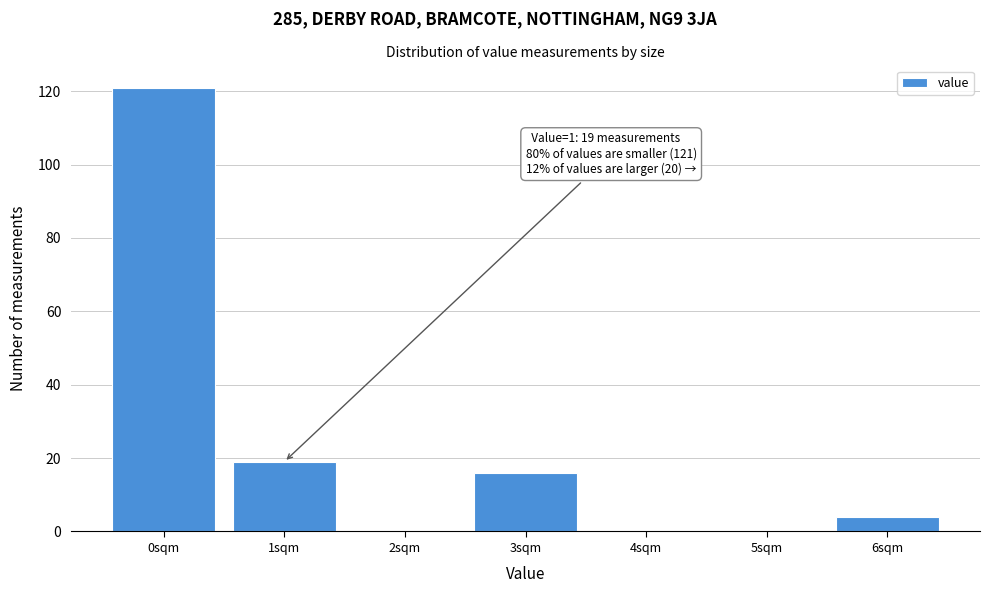

Over which range of the x-axis is the bar tallest?

-0.5 to 0.5